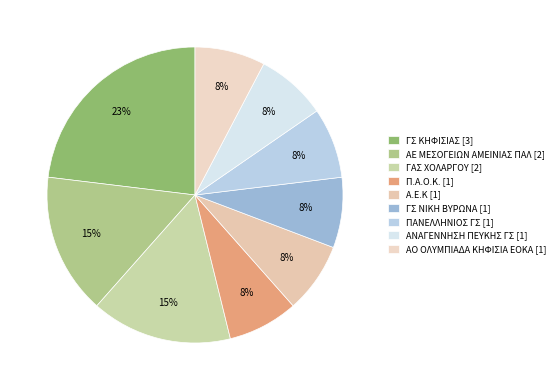

To the nearest percent, what is the difference between the largest and smallest slice percentages?

15%